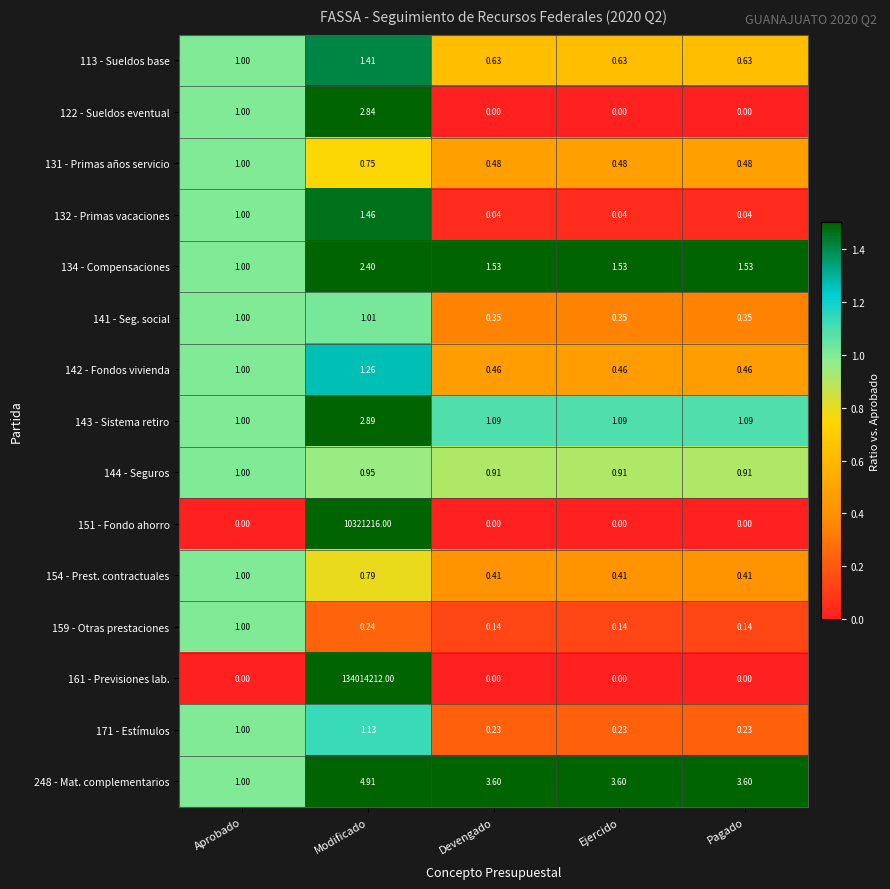

How many data points in 143 - Sistema retiro are above 1?

4